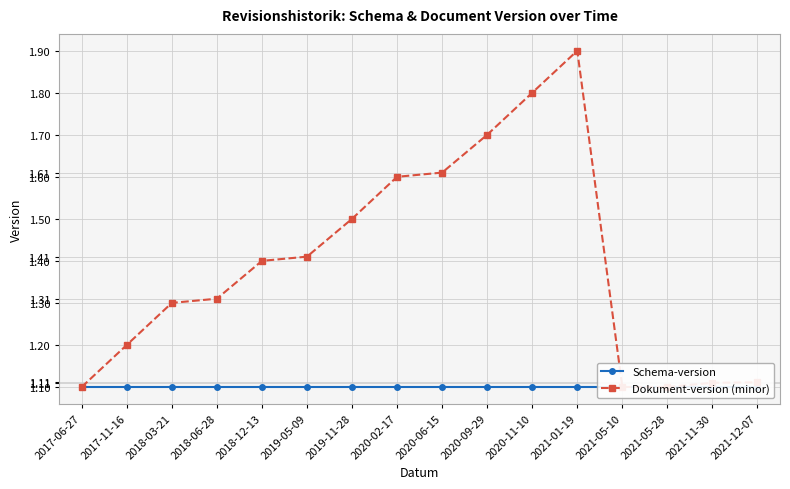

True or false: Schema-version and Dokument-version (minor) intersect in this chart.

False